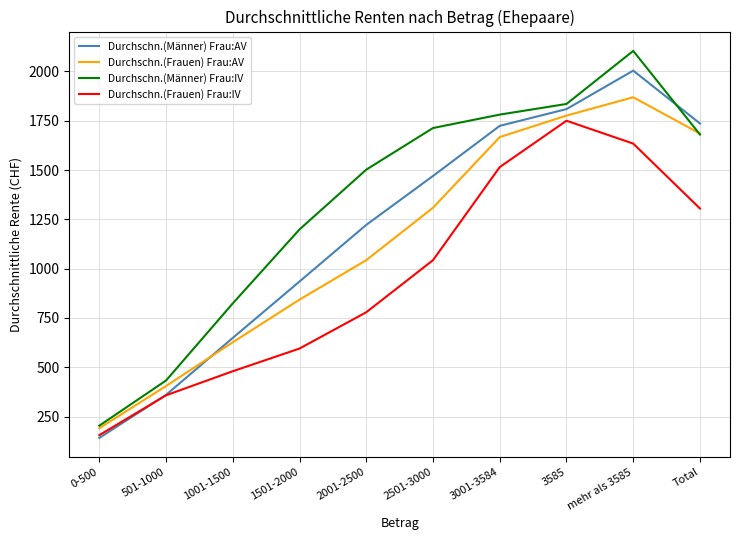

The Durchschn.(Männer) Frau:AV series shows 1489 at 1501-2000. True or false?

False